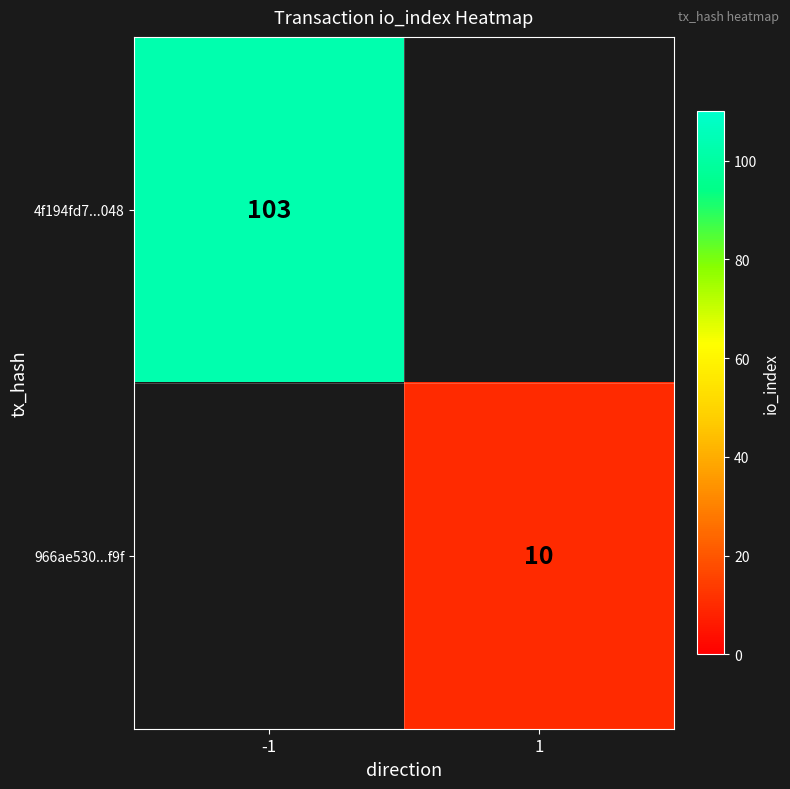

Is the value of 4f194fd7...048 at -1 greater than the value of 966ae530...f9f at 1?

Yes